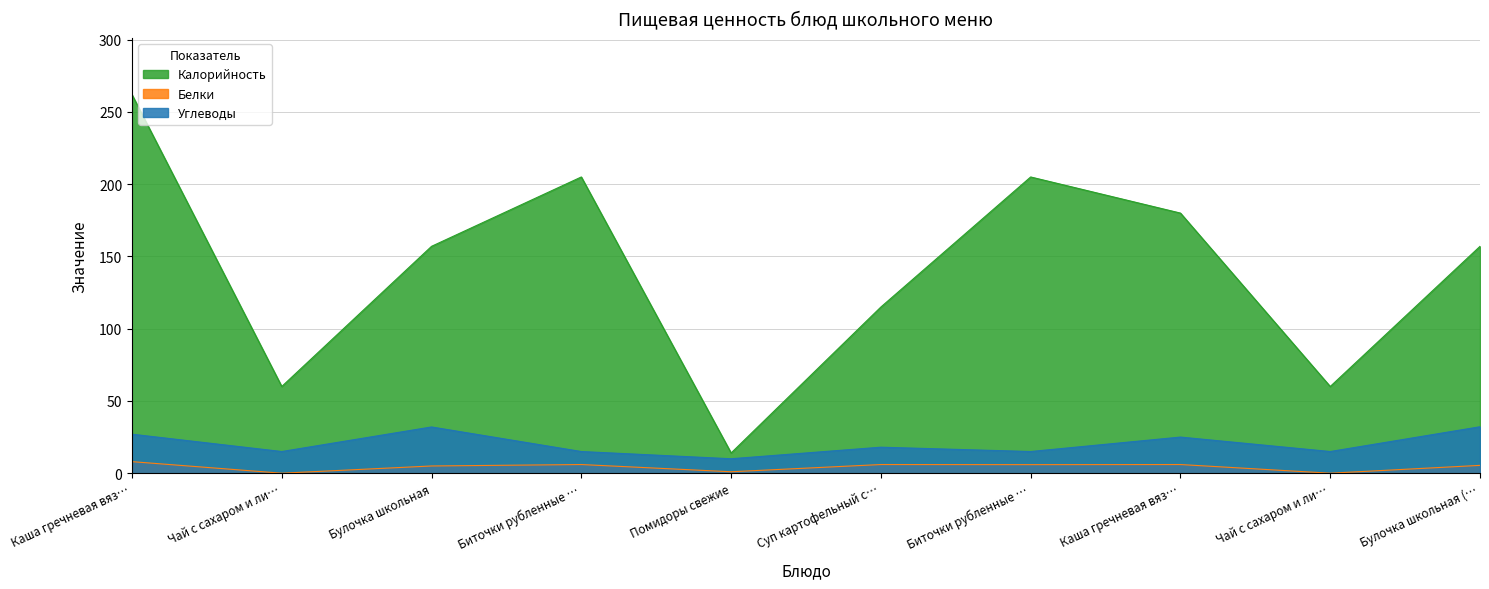

Is the value of Белки at Суп картофельный с… greater than the value of Калорийность at Каша гречневая вяз…?

No